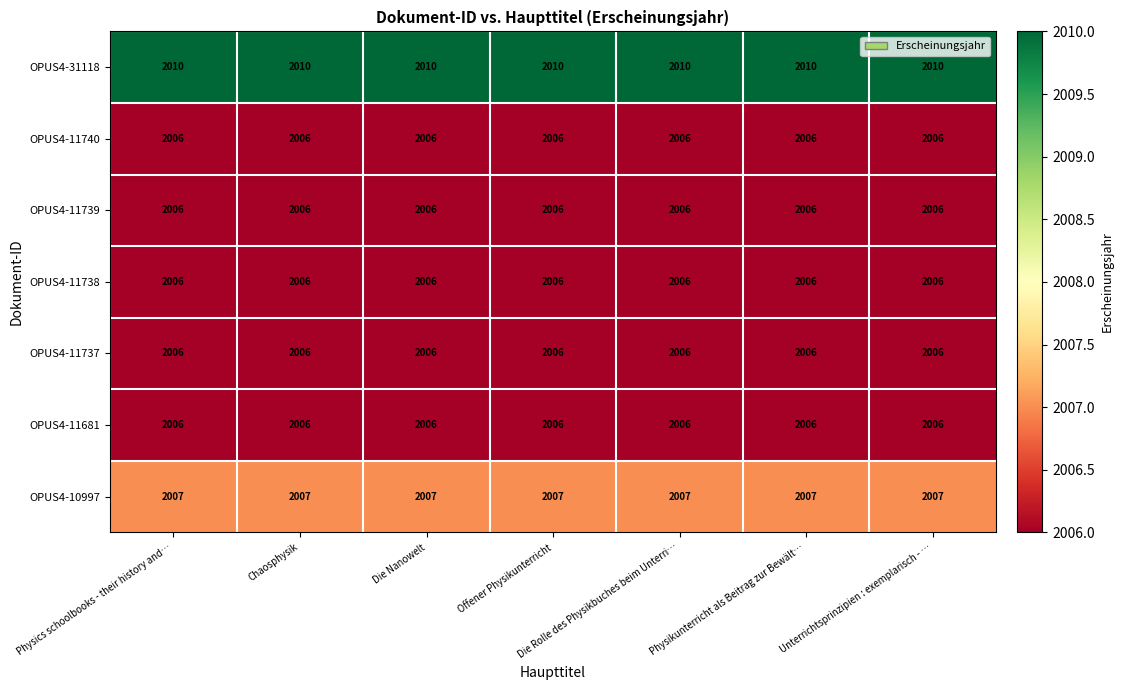

What is the maximum value for OPUS4-31118?

2010